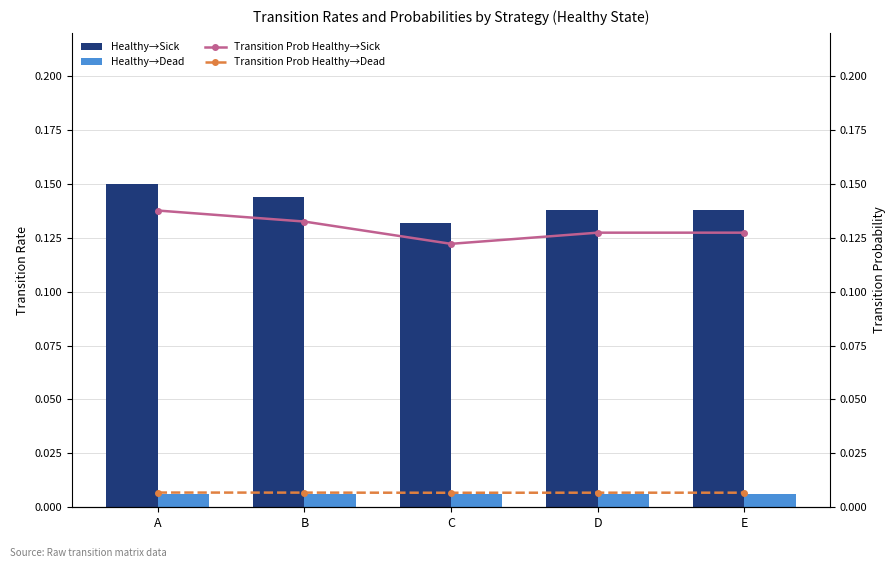

At which label is Healthy→Sick closest to 0?

C